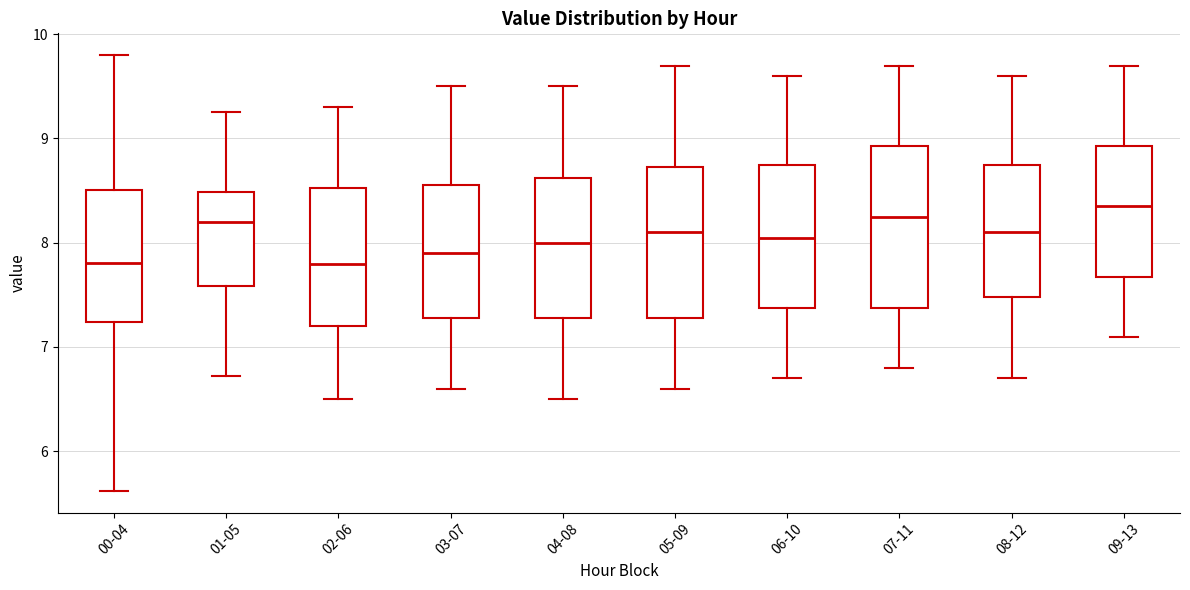

Comparing the boxes themselves (not the whiskers), which one is the tallest?

07-11